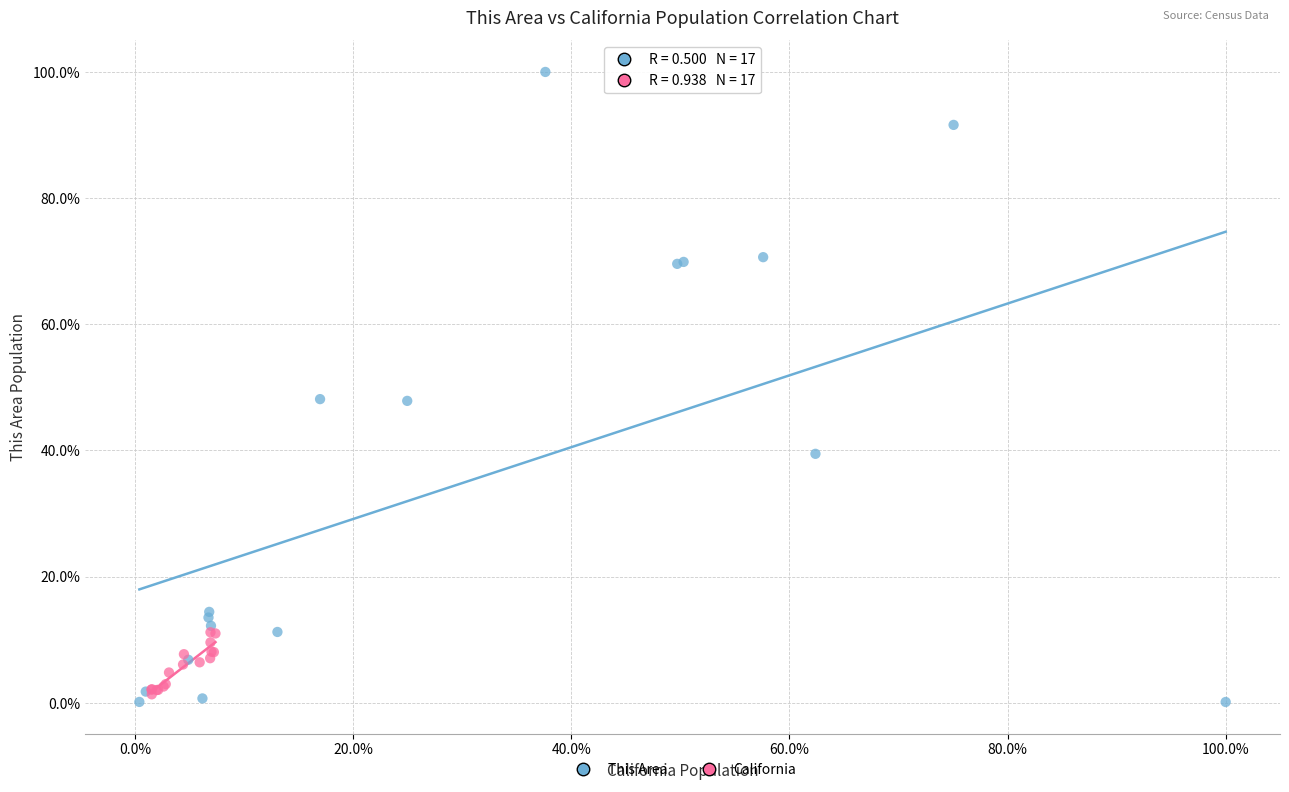

Which series has the largest Y range (max minus min)?

This Area